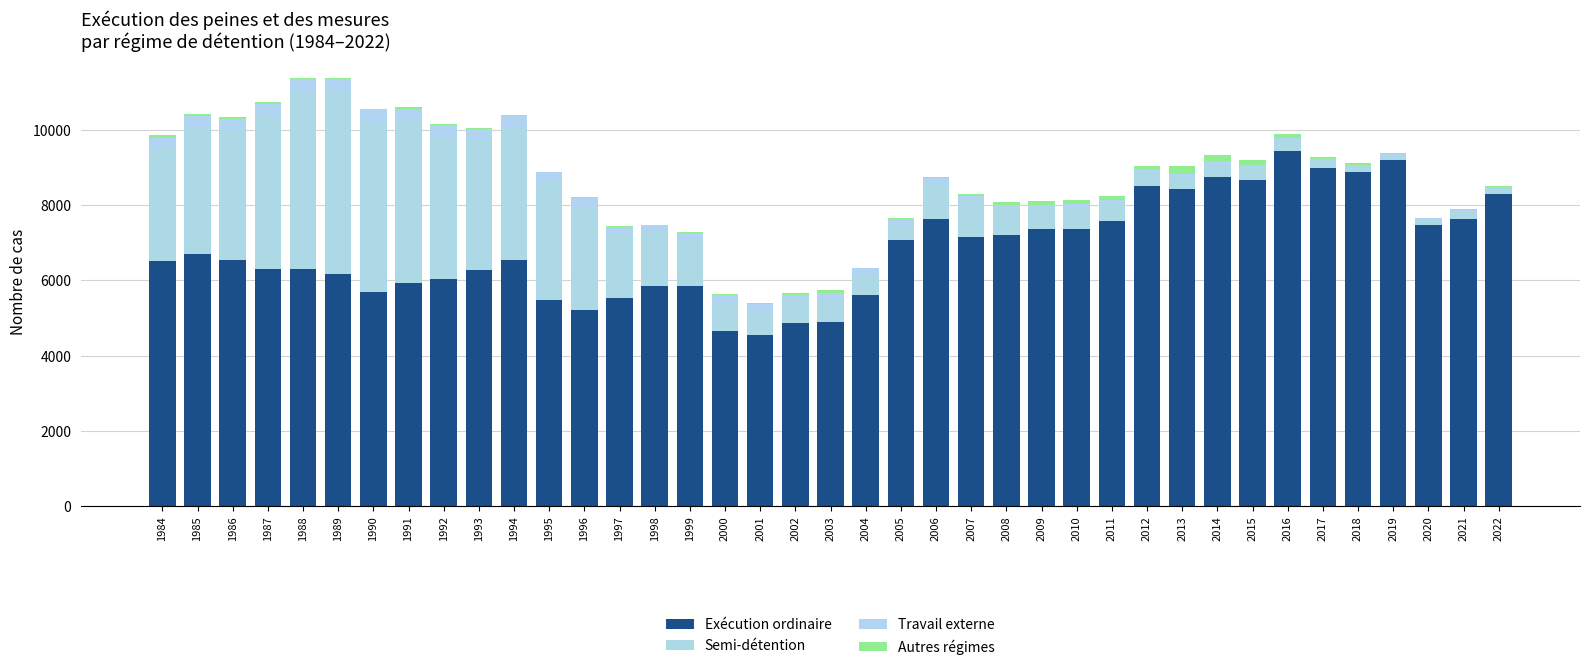

How many data points does each series have?

39